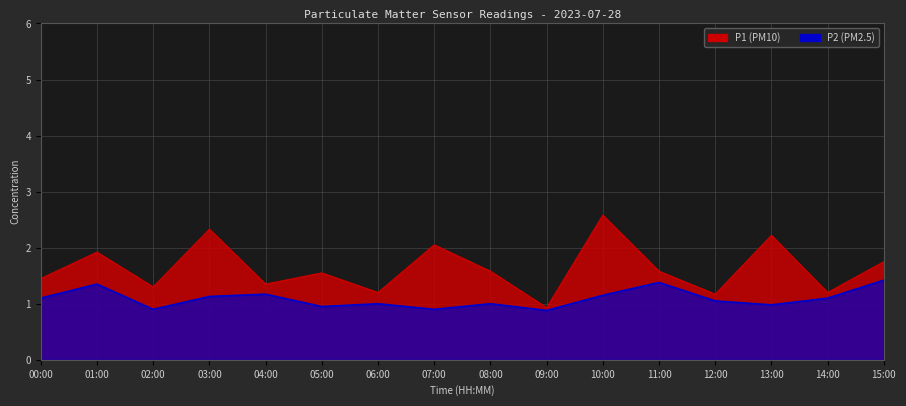

At which category does P2 reach its first local peak?

01:00